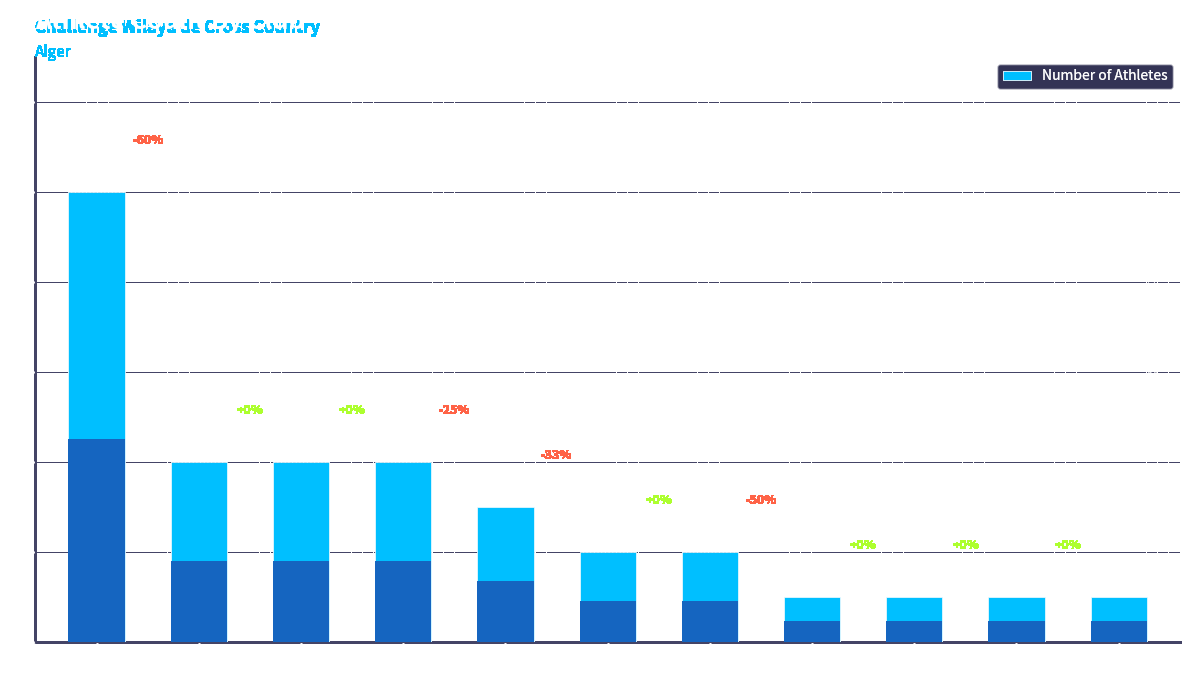

Which category has the lowest value across all series?

CRC